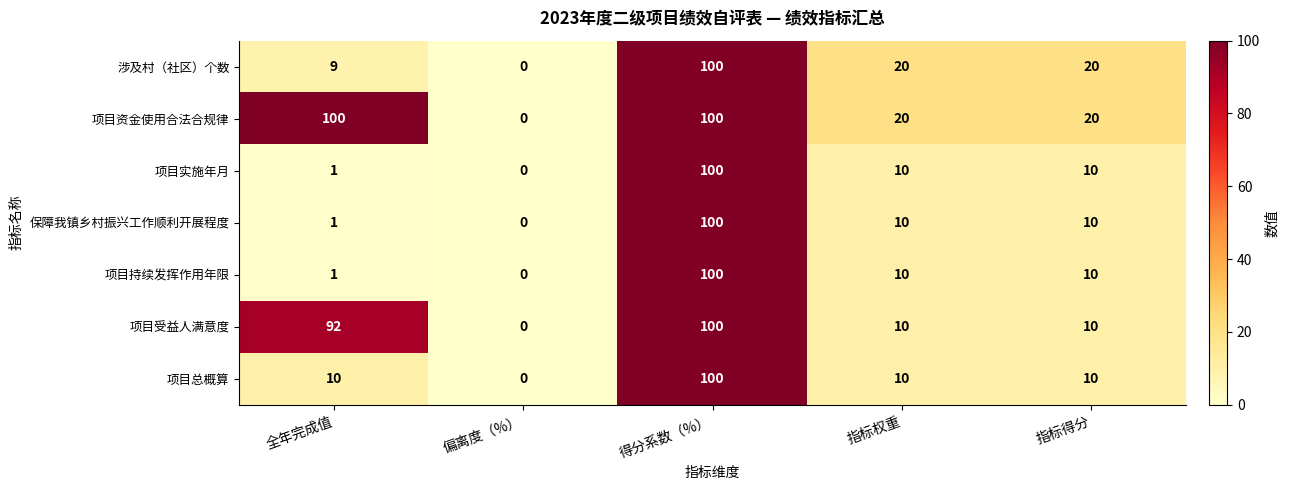

How many 项目资金使用合法合规律 values are between 20 and 100?

4